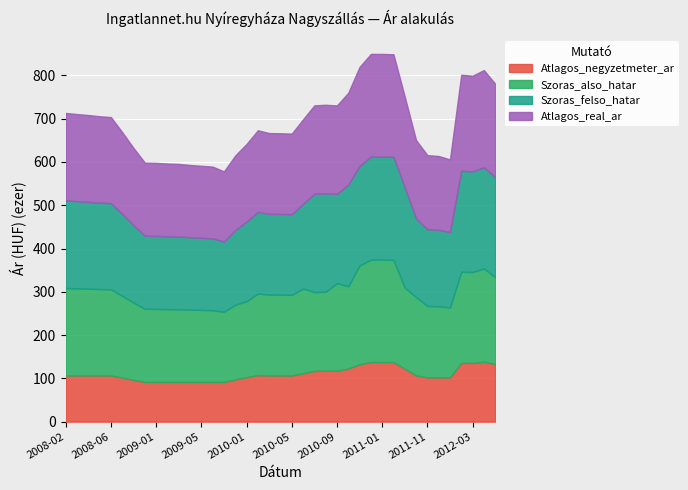

True or false: Szoras_felso_hatar has more than 1 interior local peaks.

True